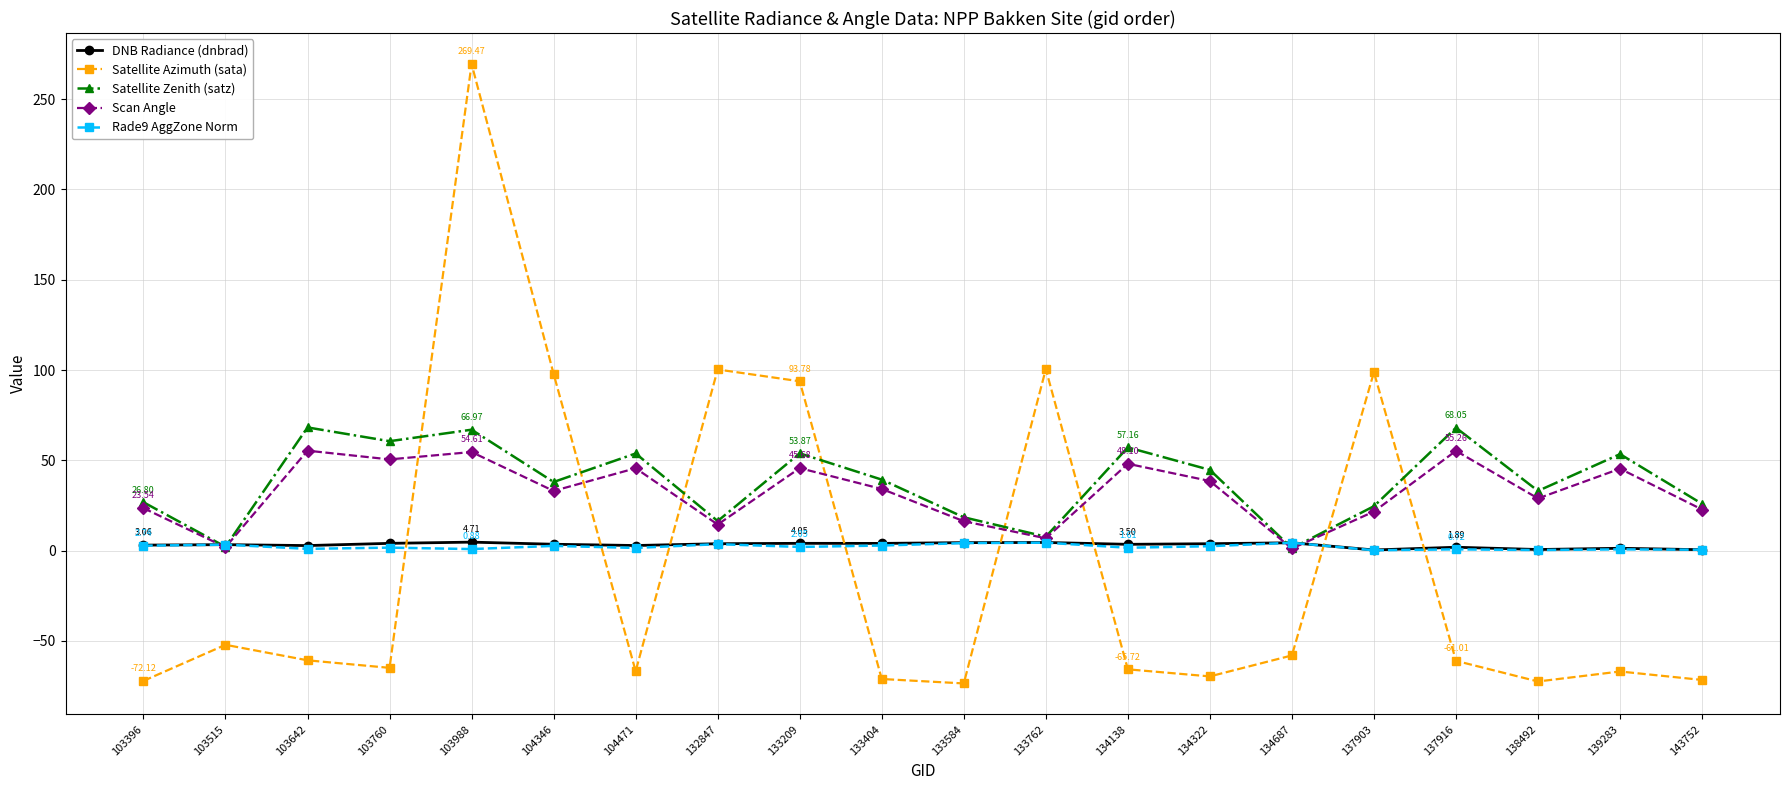

True or false: Scan Angle and Satellite Azimuth (sata) cross at least once.

True